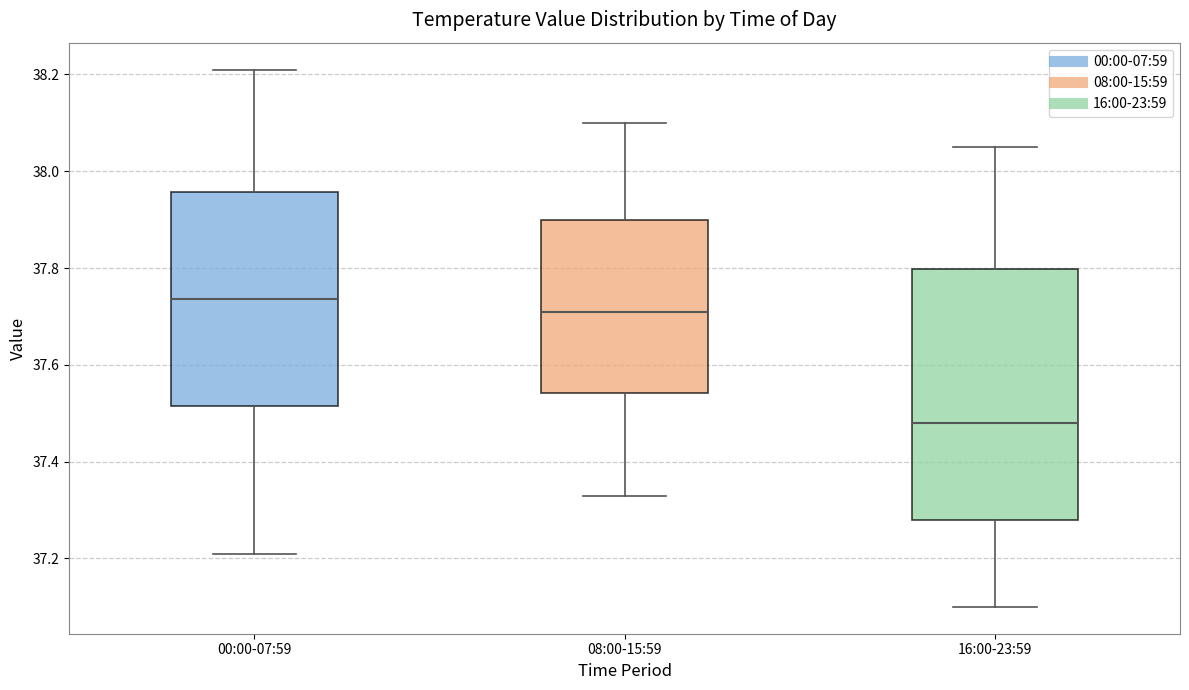

Where is the lower edge of the box for 00:00-07:59 on the y-axis? The values are not printed on the chart, so give them approximately, as read against the axis.

37.52